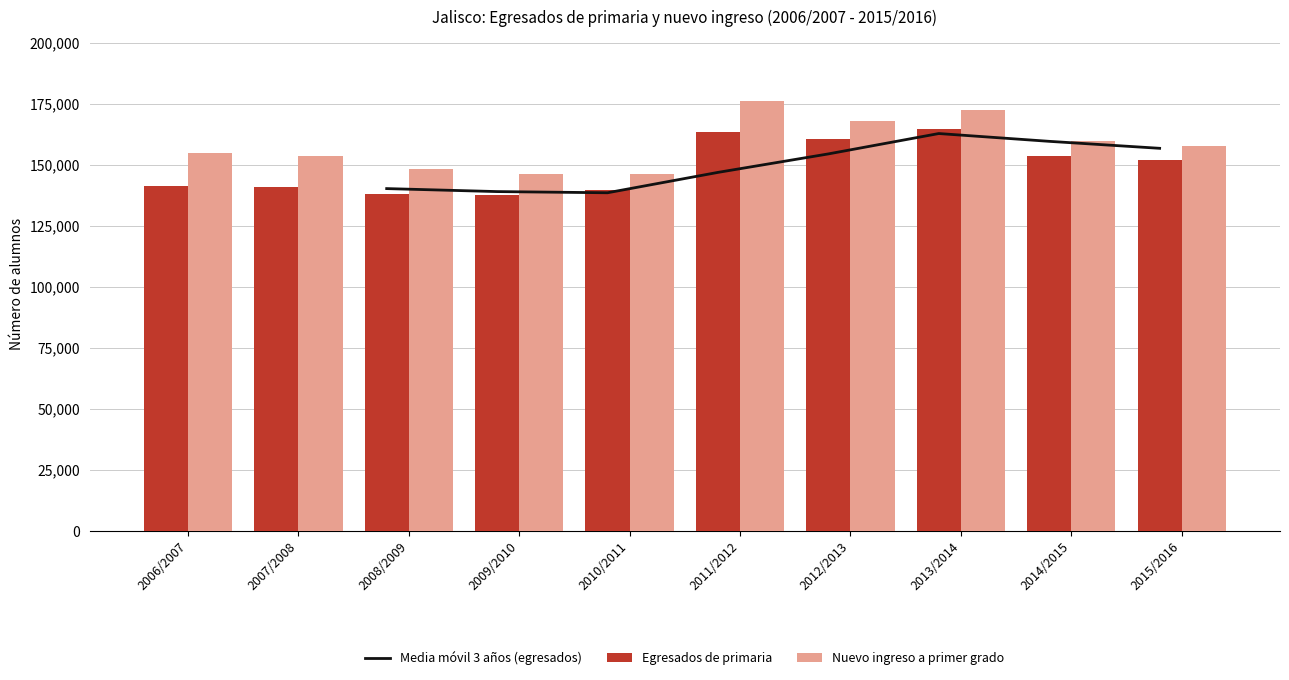

Reading right to left, what are all the values shown in this chart?

Egresados de primaria: 2015/2016=151849	2014/2015=153636	2013/2014=164603	2012/2013=160412	2011/2012=163211	2010/2011=139596	2009/2010=137708	2008/2009=138194	2007/2008=141043	2006/2007=141376
Nuevo ingreso a primer grado: 2015/2016=157518	2014/2015=159729	2013/2014=172208	2012/2013=167909	2011/2012=175886	2010/2011=146341	2009/2010=146289	2008/2009=148276	2007/2008=153396	2006/2007=154845